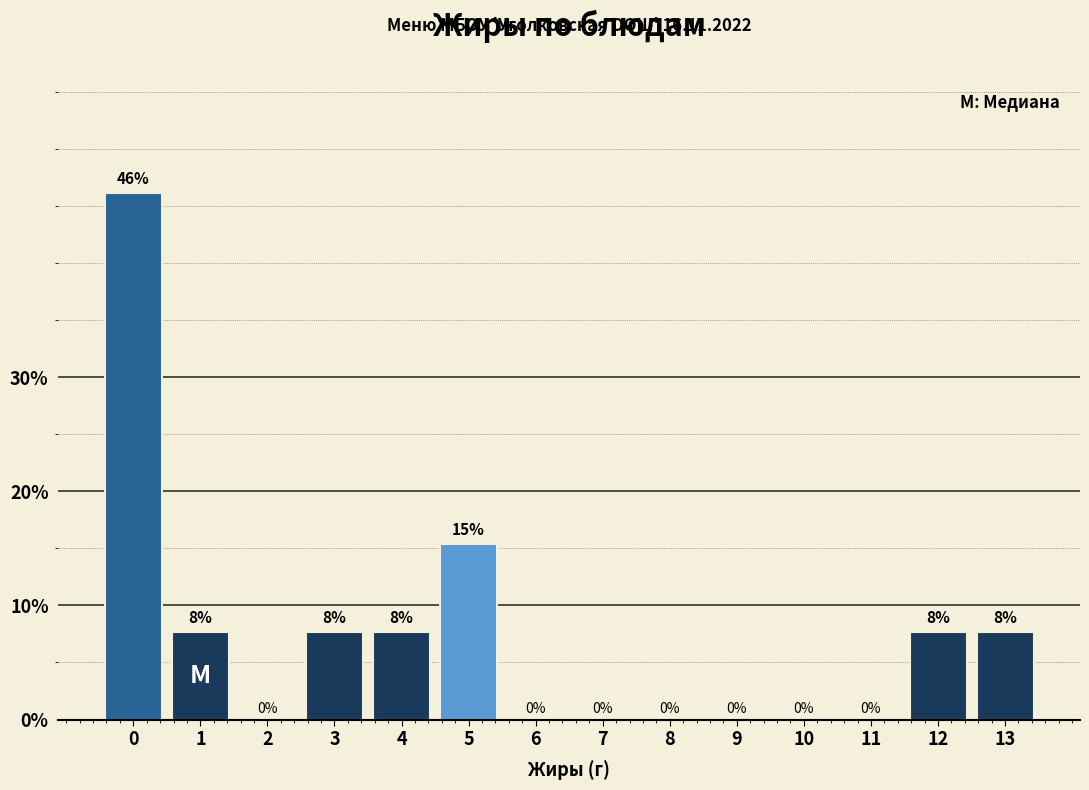

The chart shows a value of 0.0 at 9. True or false?

True